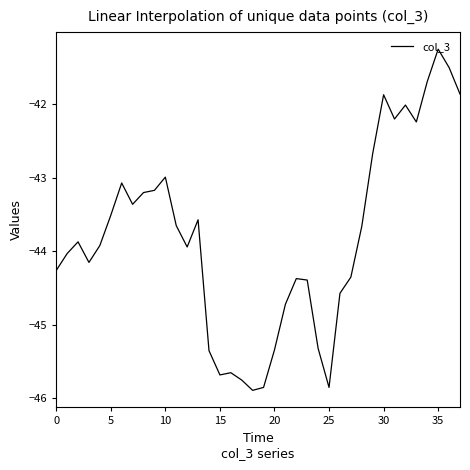

How many categories are shown in the chart?

38